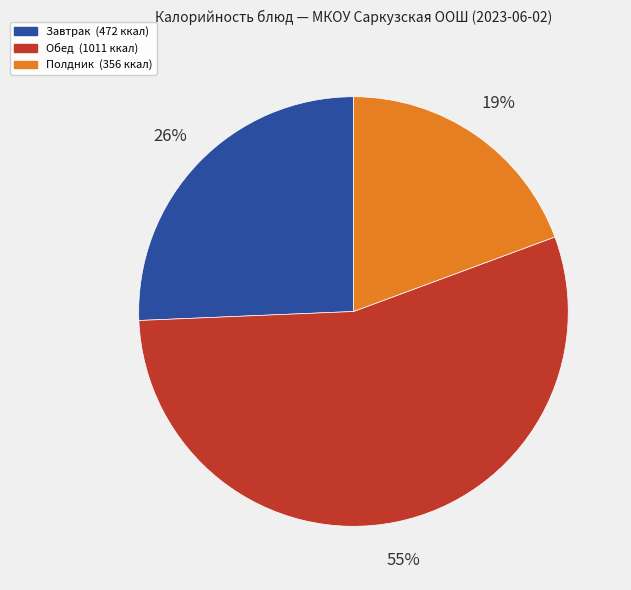

Is there a majority slice in this chart?

Yes